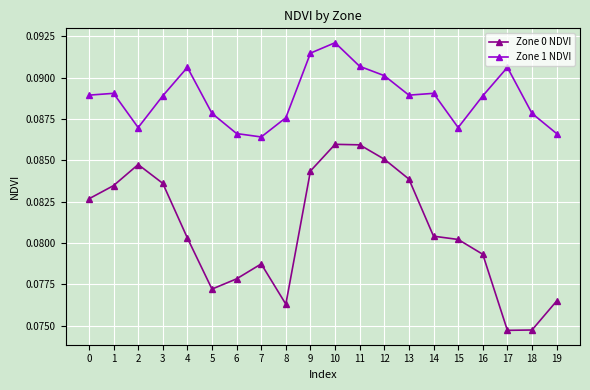

At which label does Zone 1 NDVI reach its peak?

10